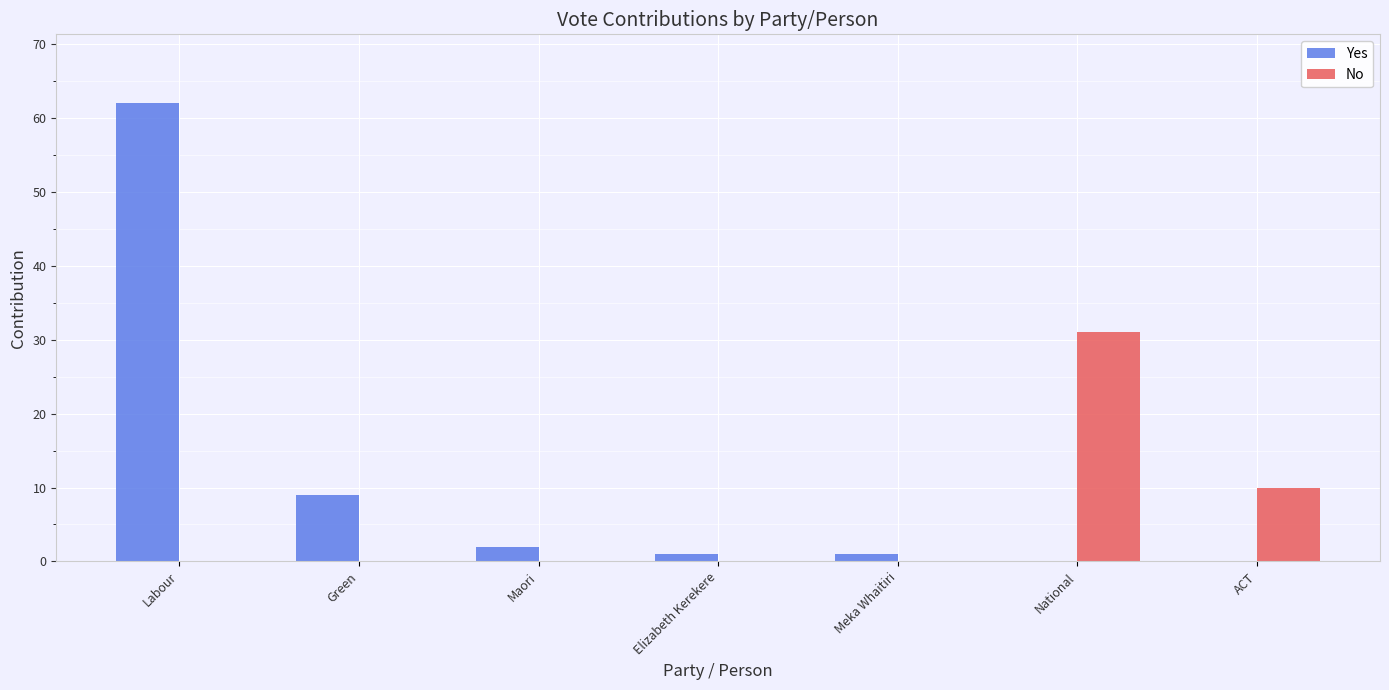

What is the approximate value of Yes at Meka Whaitiri?

1